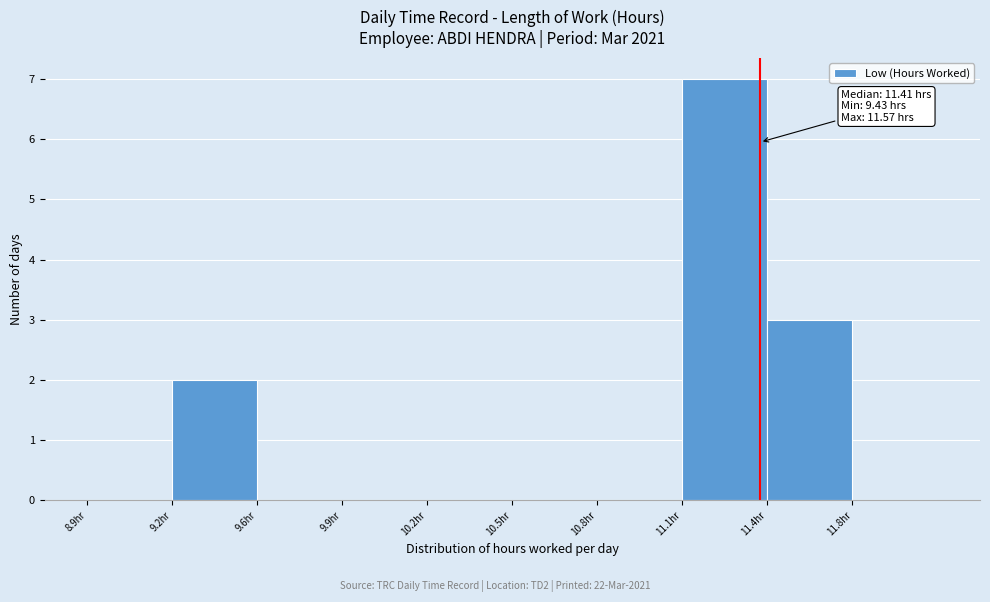

Reading left to right, what are all the values shown in this chart?

8.9hr=0	9.2hr=2	9.6hr=0	9.9hr=0	10.2hr=0	10.5hr=0	10.8hr=0	11.1hr=7	11.4hr=3	11.8hr=0